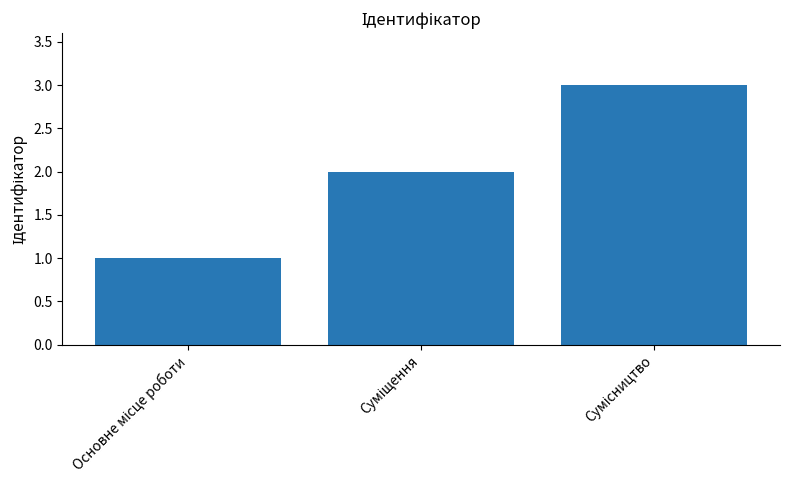

Reading right to left, what are all the values shown in this chart?

3	2	1